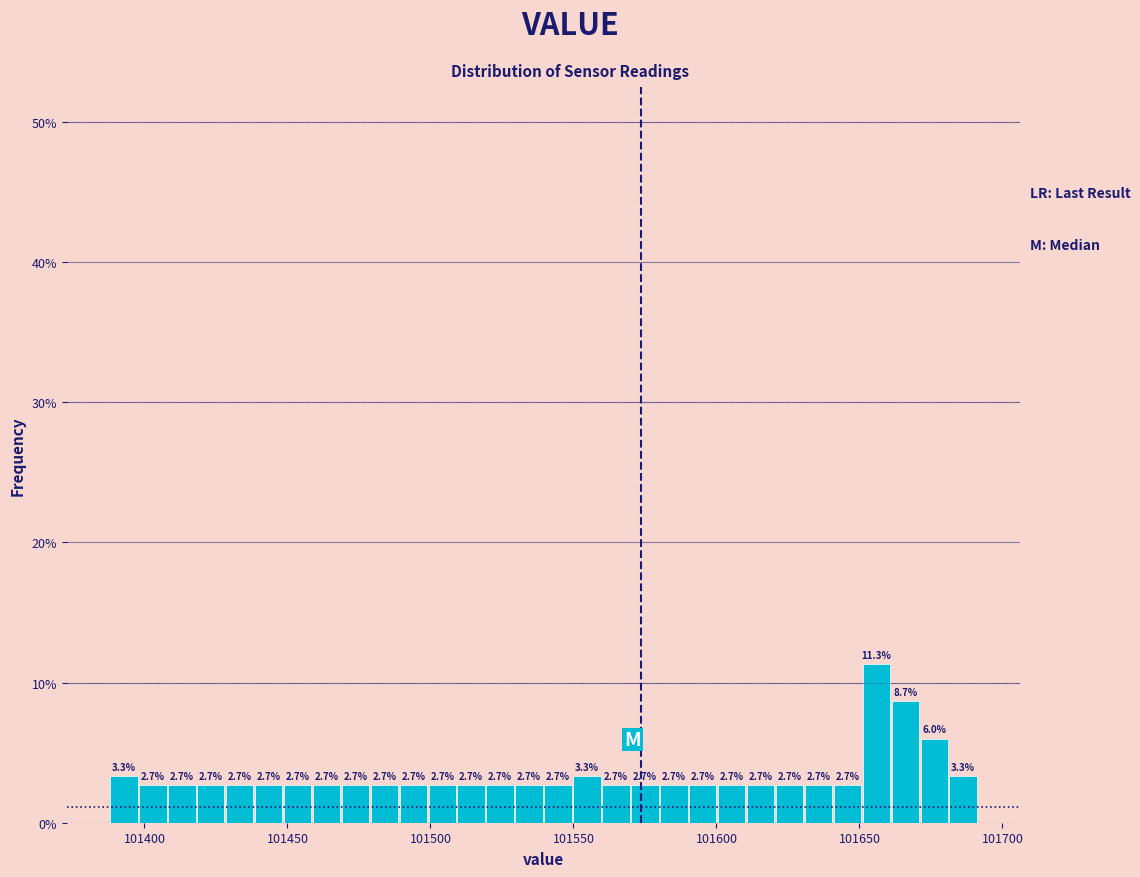

Read against the x-axis, roughly where is the centre of the tallest bar?

101655